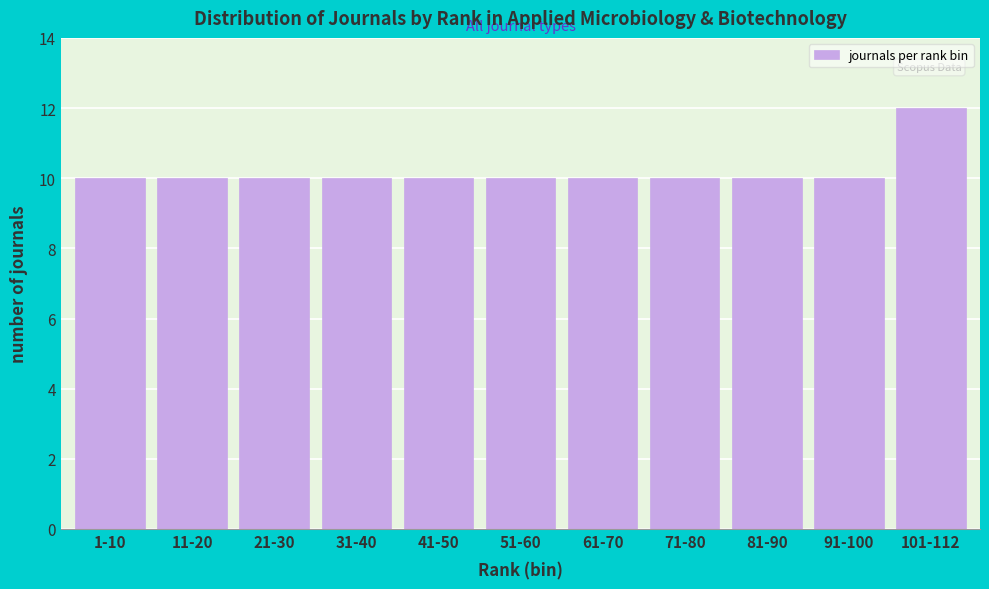

Reading left to right, extract all data points from this chart.

1-10=10	11-20=10	21-30=10	31-40=10	41-50=10	51-60=10	61-70=10	71-80=10	81-90=10	91-100=10	101-112=12